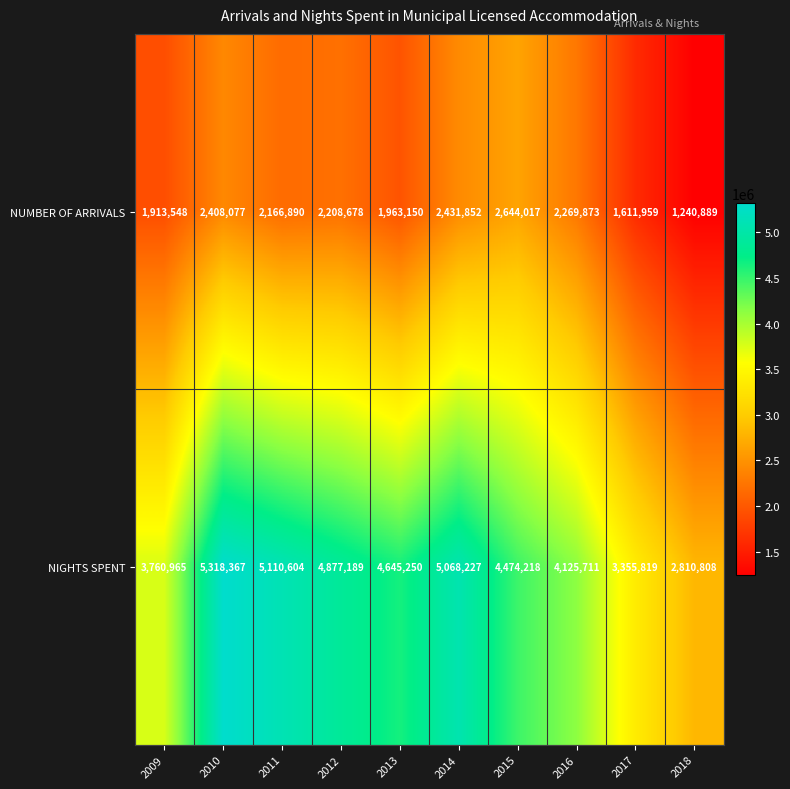

Reading left to right, list all the values displayed in this chart.

NUMBER OF ARRIVALS: 2009=1913548	2010=2408077	2011=2166890	2012=2208678	2013=1963150	2014=2431852	2015=2644017	2016=2269873	2017=1611959	2018=1240889
NIGHTS SPENT: 2009=3760965	2010=5318367	2011=5110604	2012=4877189	2013=4645250	2014=5068227	2015=4474218	2016=4125711	2017=3355819	2018=2810808